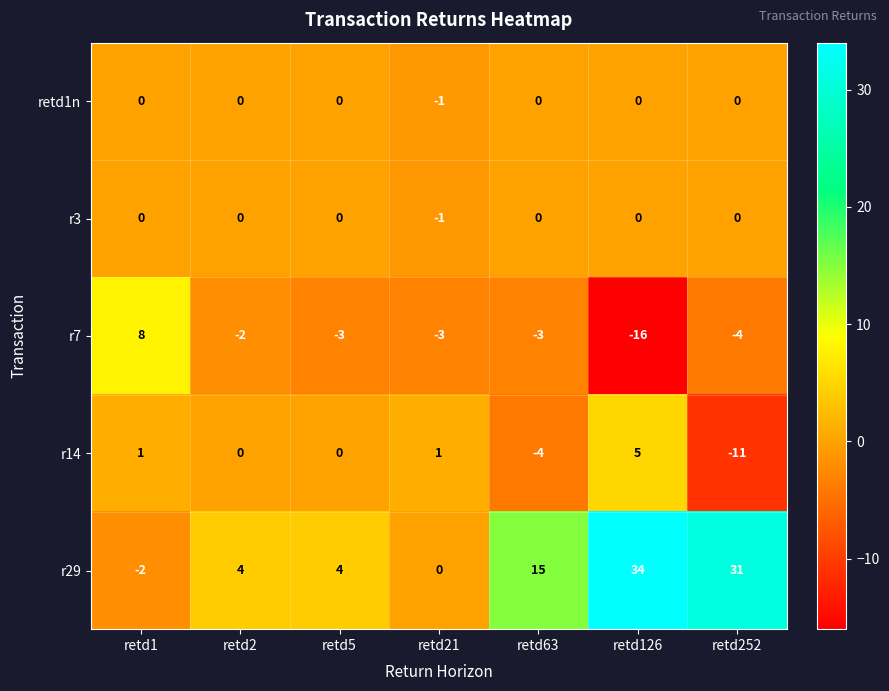

Is it true that r14 equals 0 at retd5?

True